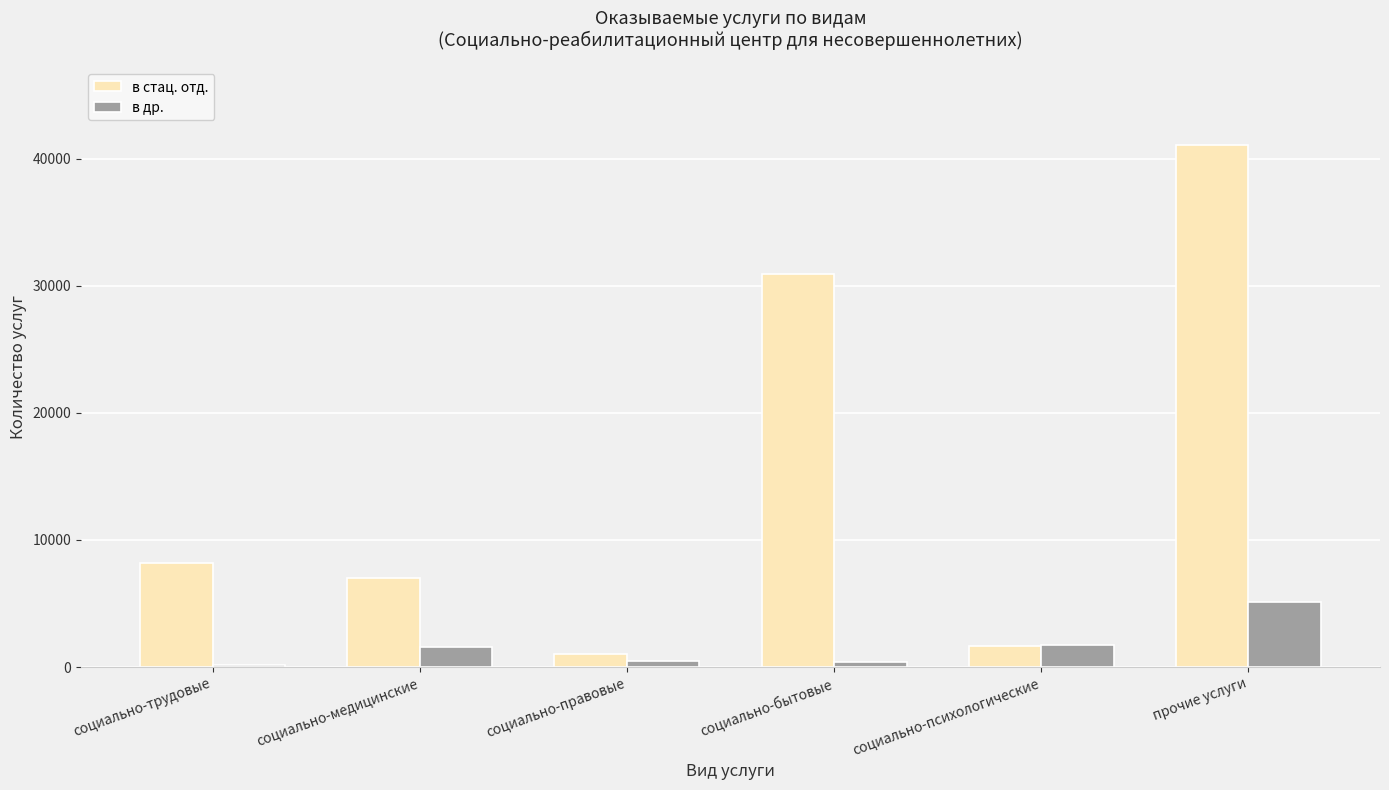

Which category has the highest value in the в стац. отд. series?

прочие услуги